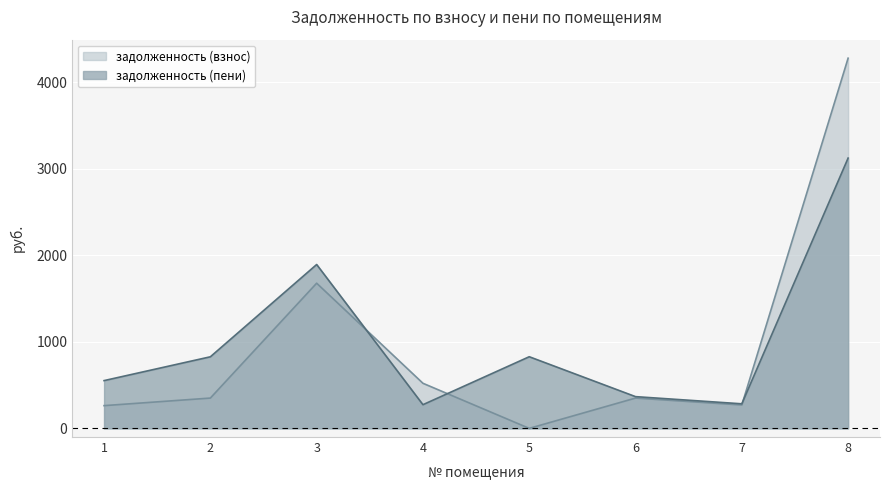

At how many categories does at least one series exceed 2279?

1